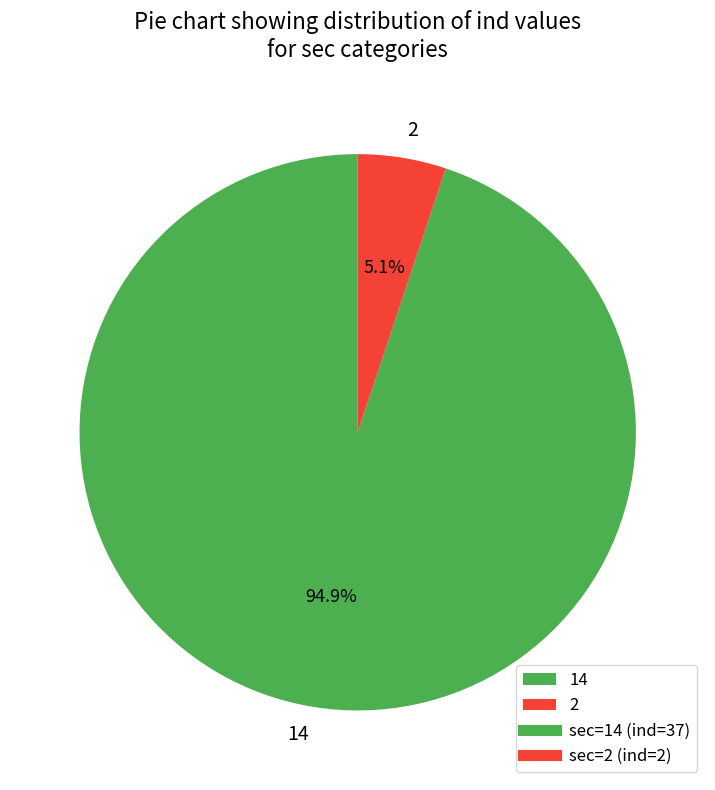

Rank the categories by value from highest to lowest.

14, 2